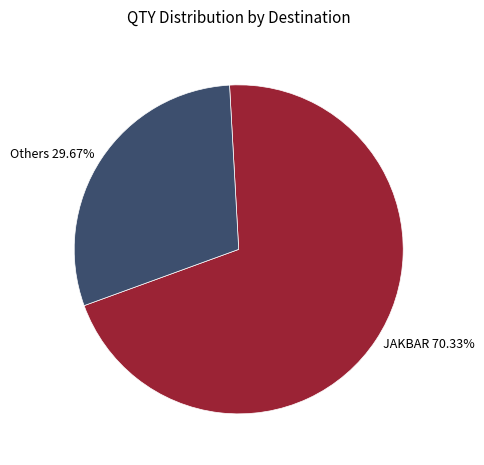

What is the smallest slice in the pie chart?

Others 29.67%